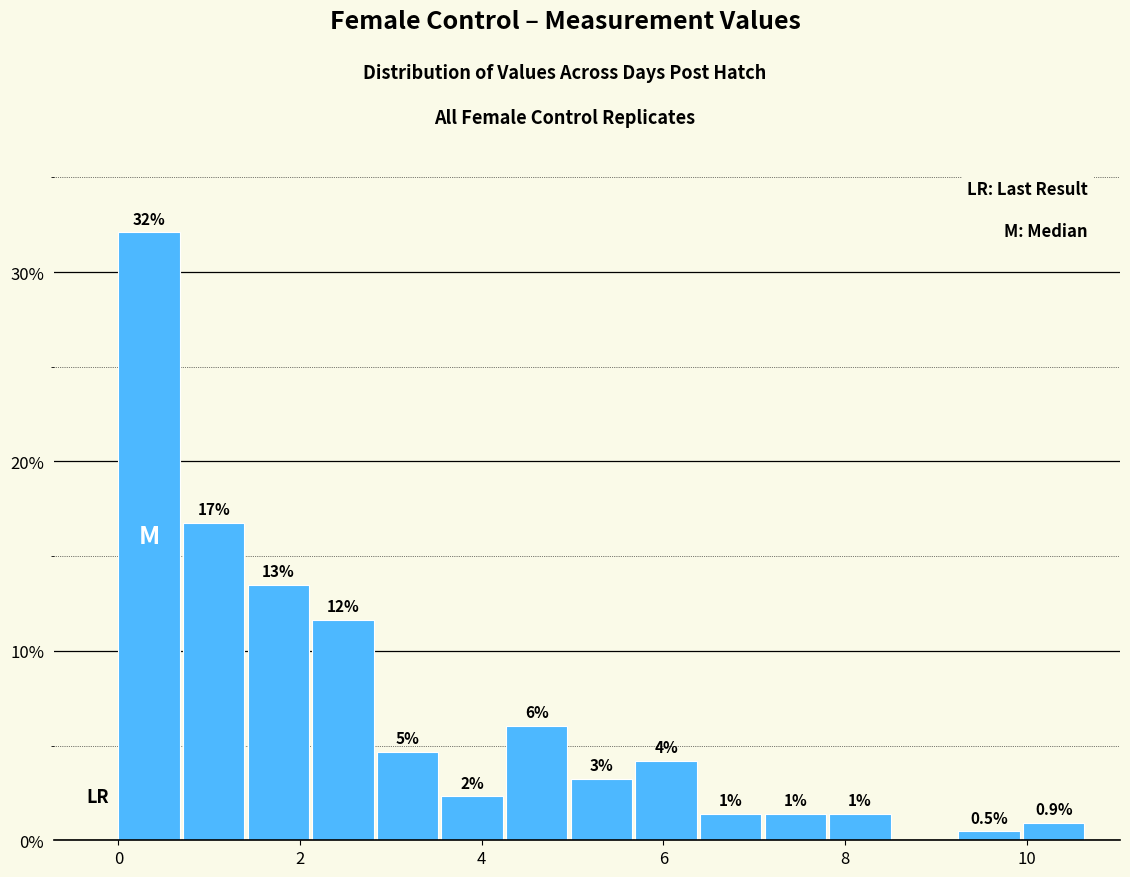

Around what value on the x-axis is the tallest bar? Give the approximate position of its centre, as read against the axis.

0.4